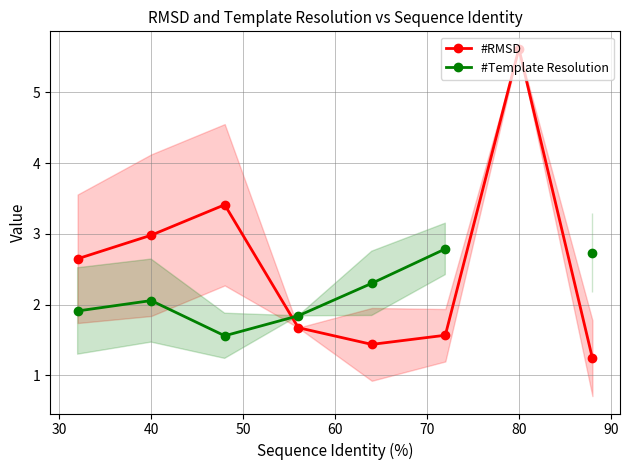

How many interior local valleys does the #RMSD series have?

1